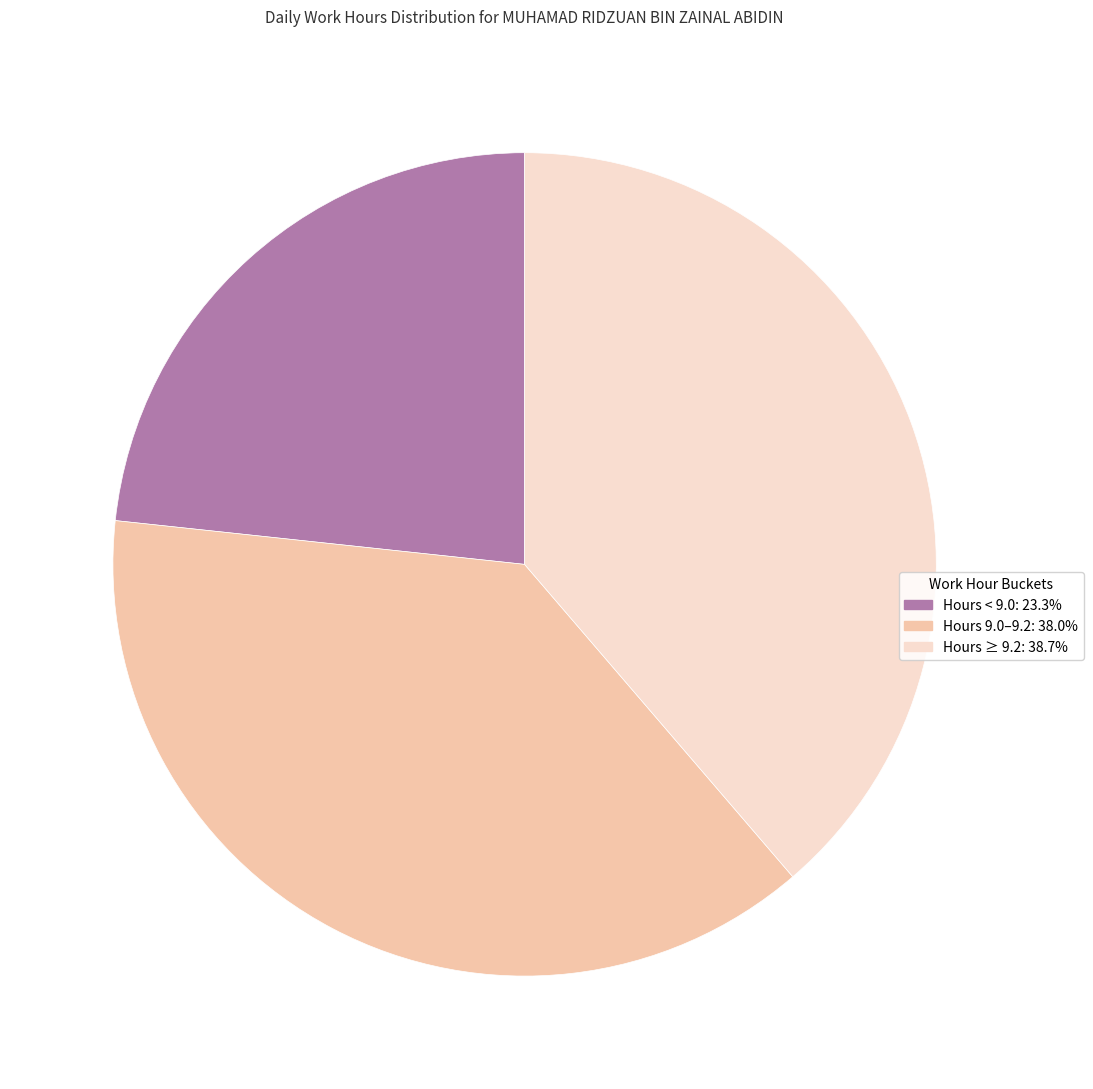

How many segments does this pie chart have?

3